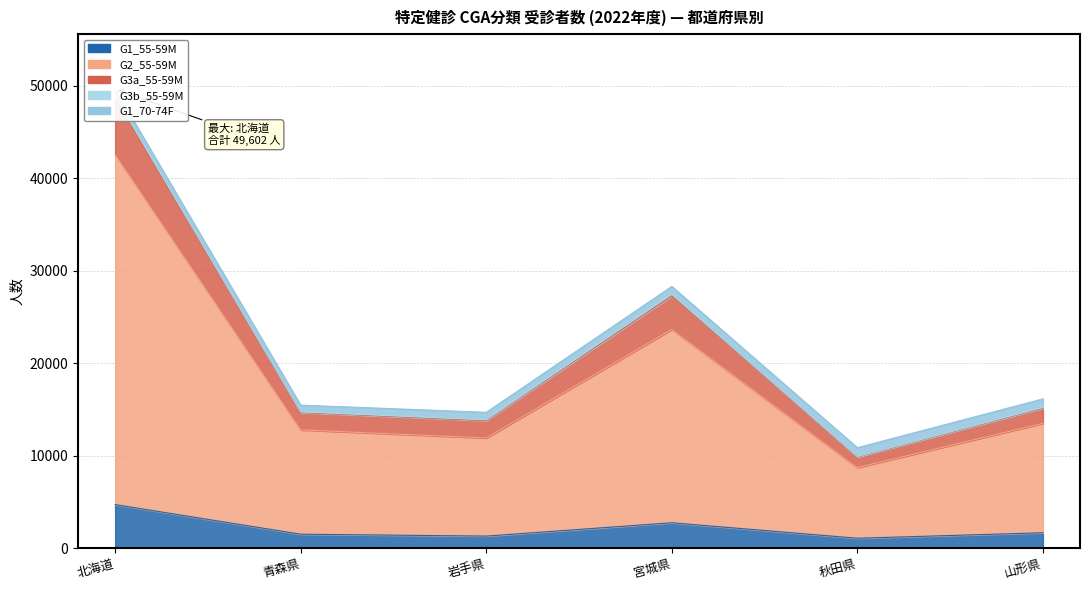

True or false: G1_55-59M and G3a_55-59M cross at least once.

False